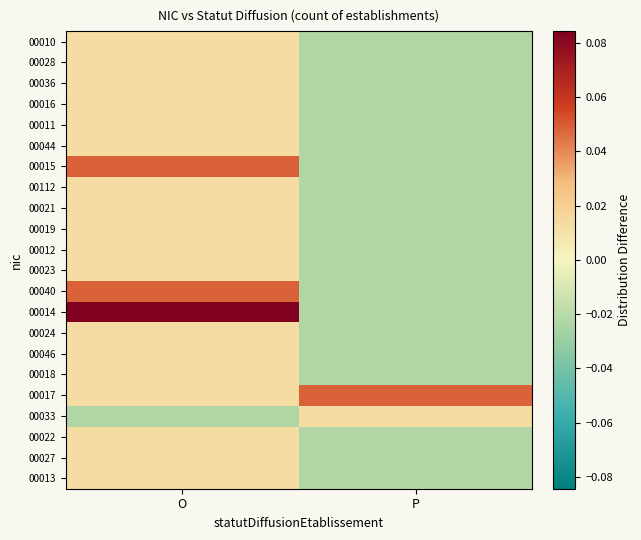

Which series has the largest total across all categories?

00014